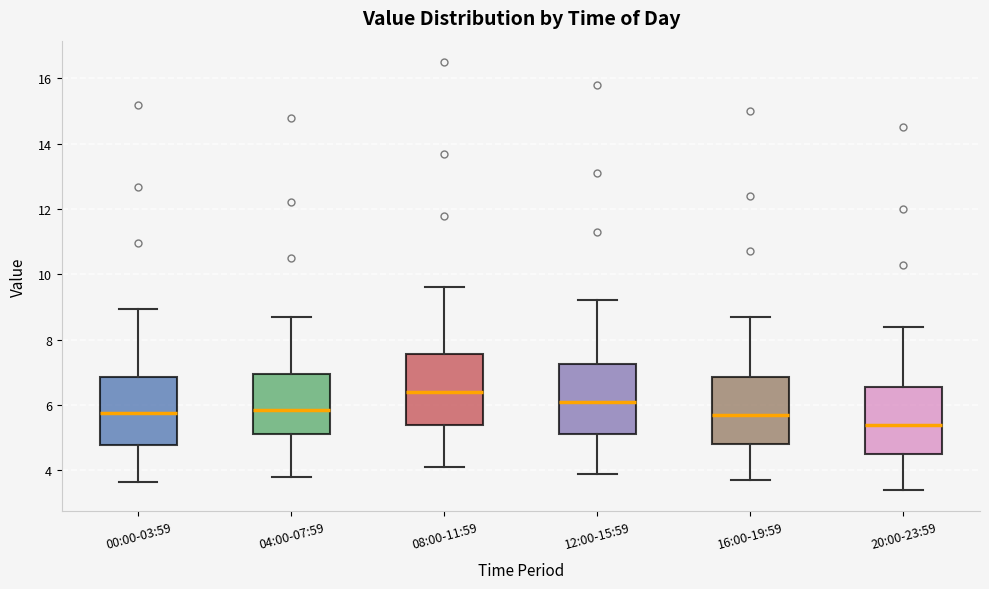

Where is the upper edge of the box for 16:00-19:59 on the y-axis? The values are not printed on the chart, so give them approximately, as read against the axis.

6.8